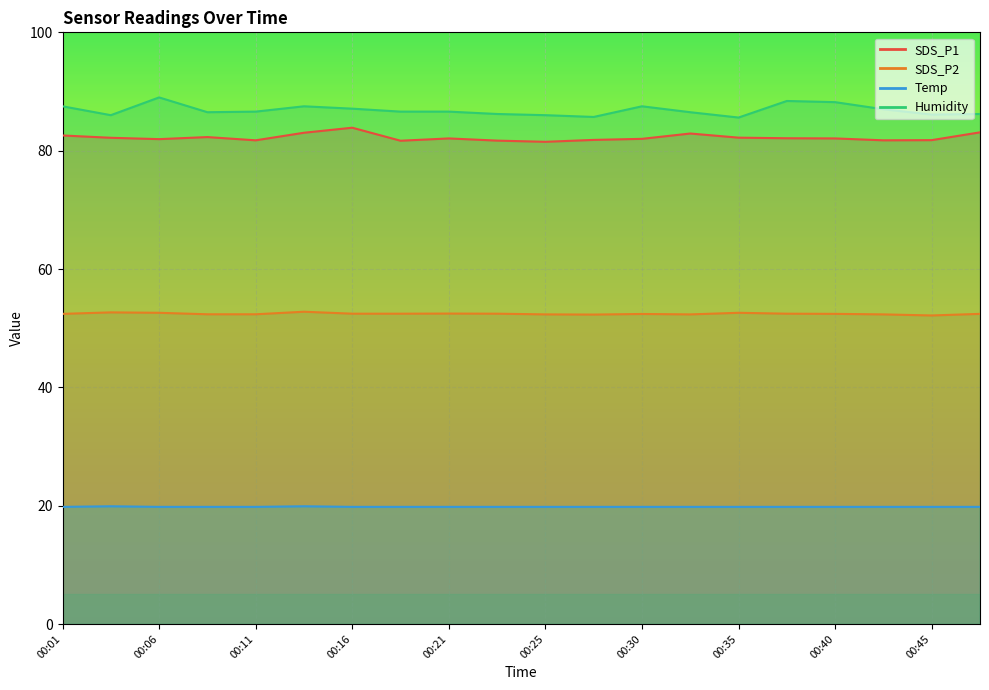

Where is Temp nearest to the value 19?

00:01